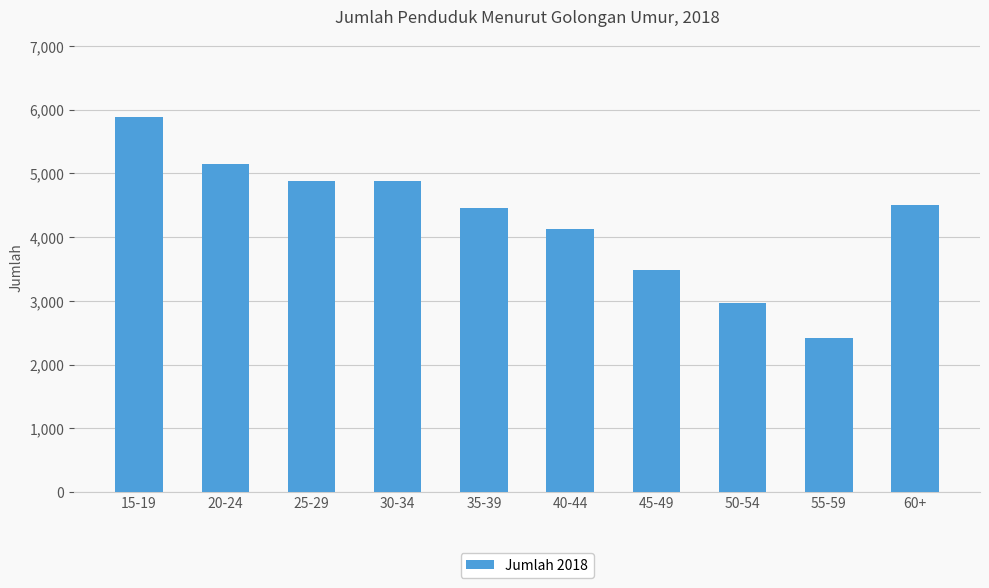

Read the value at 45-49, to the nearest 10.

3480